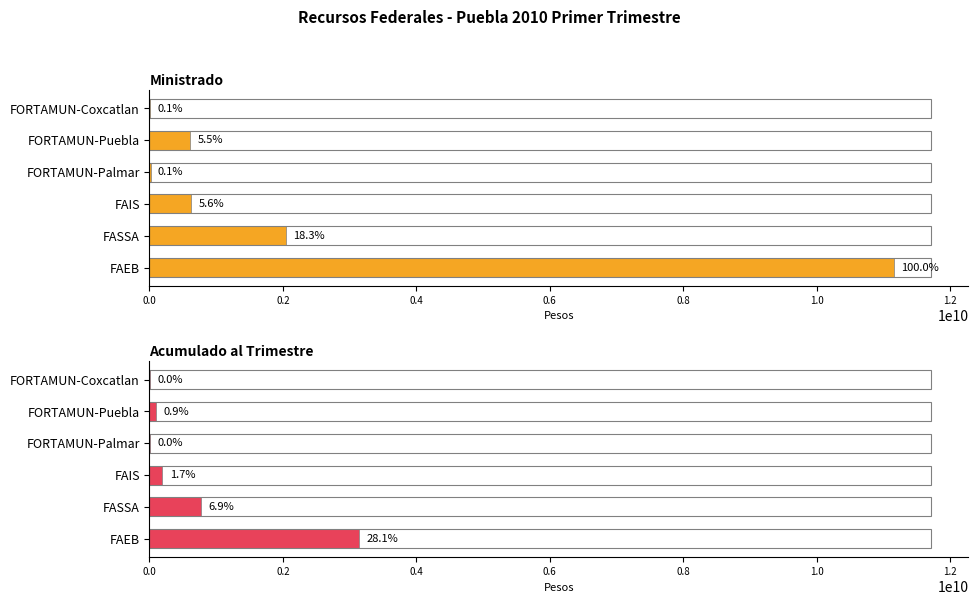

Between FAIS and FORTAMUN-Puebla, which is larger?

FAIS